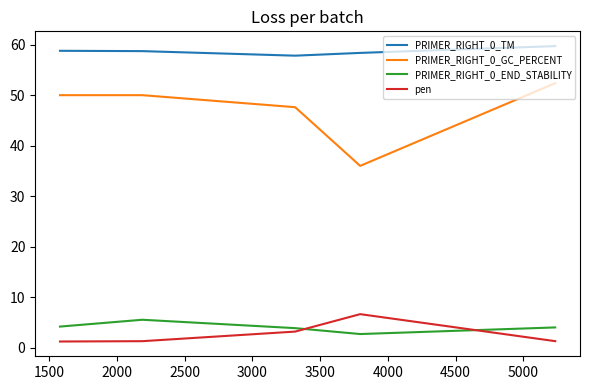

What is the difference between the maximum and minimum values in the pen series?

5.4